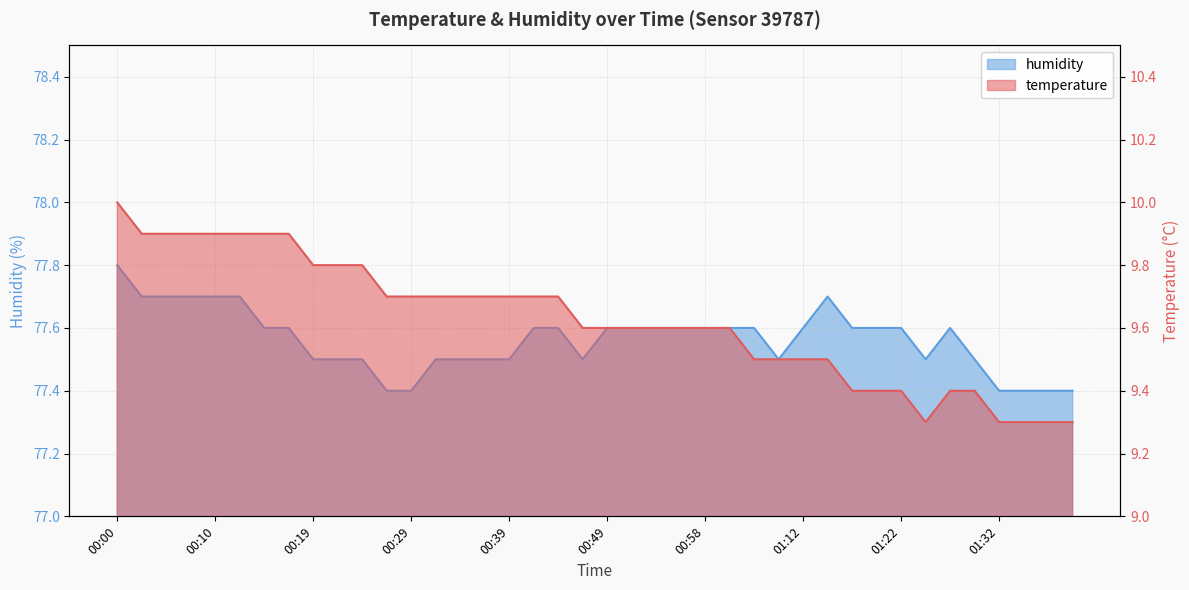

The value of temperature at 00:58 is 9.6. True or false?

True